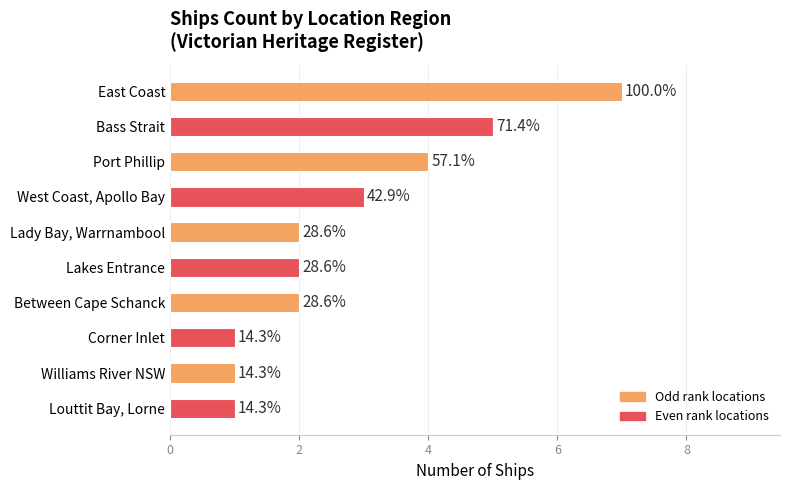

How many bars are there in total?

10